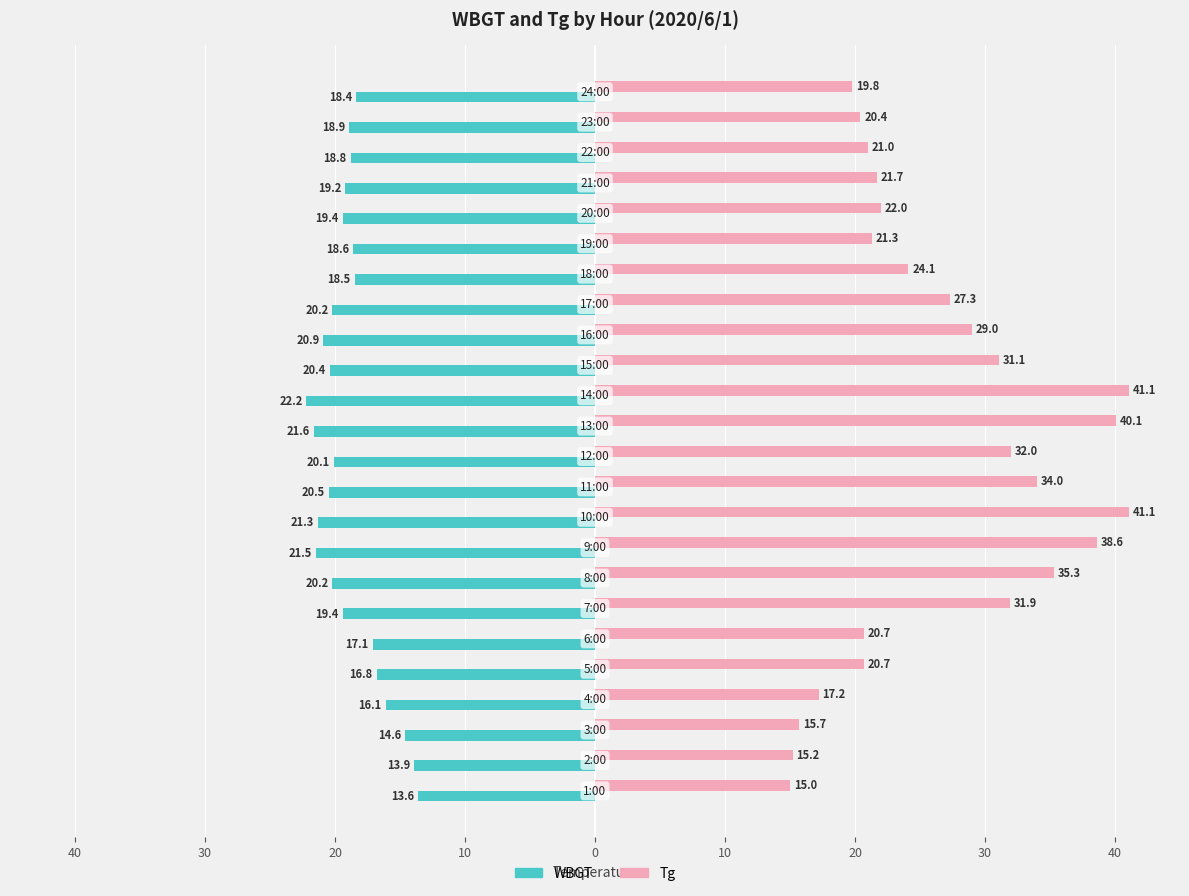

List the series in order of their overall mean, highest first.

Tg, WBGT